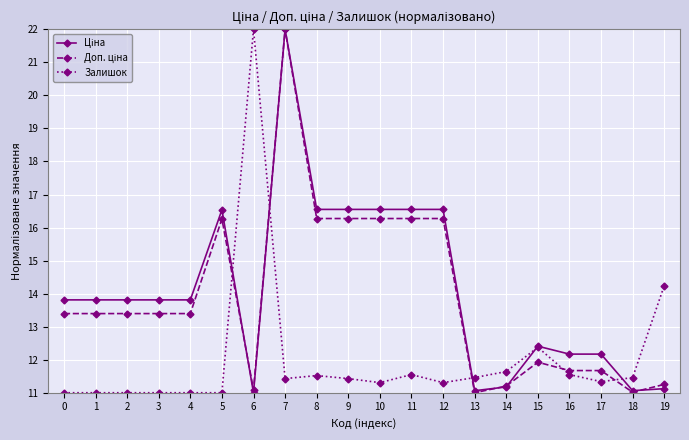

What is the value of the Залишок point at the 15th from the left?

11.6